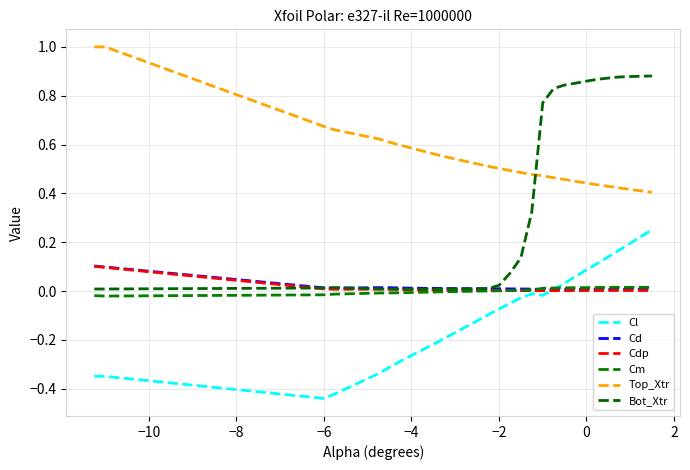

Count the number of categories in the chart.

30